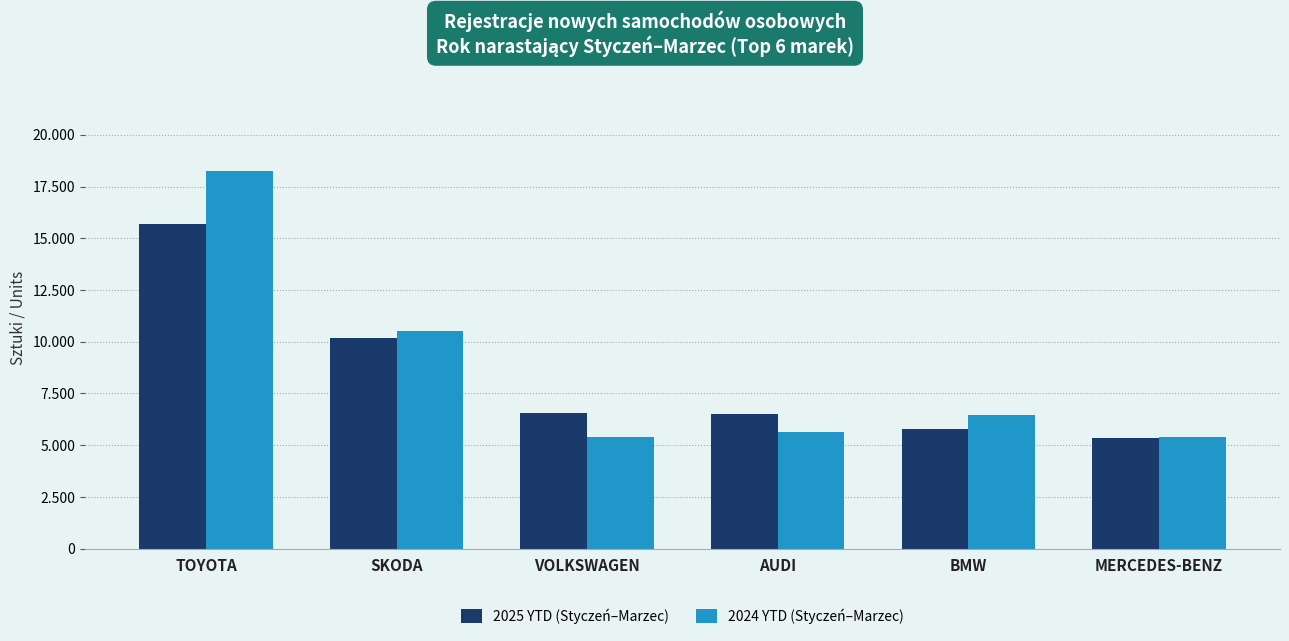

What is the greatest value displayed?

18254